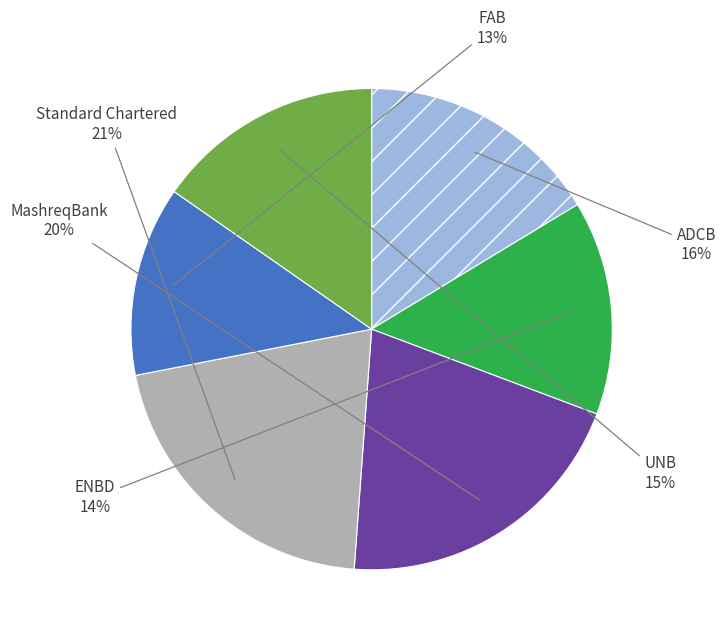

To the nearest percent, what is the average slice percentage?

17%